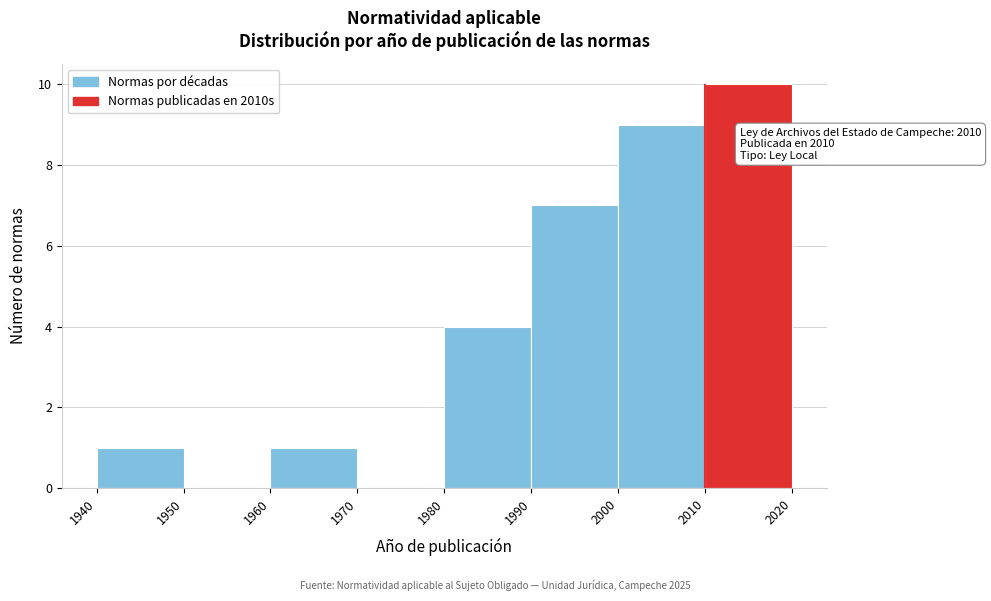

Over which range of the x-axis is the bar tallest?

2010 to 2020